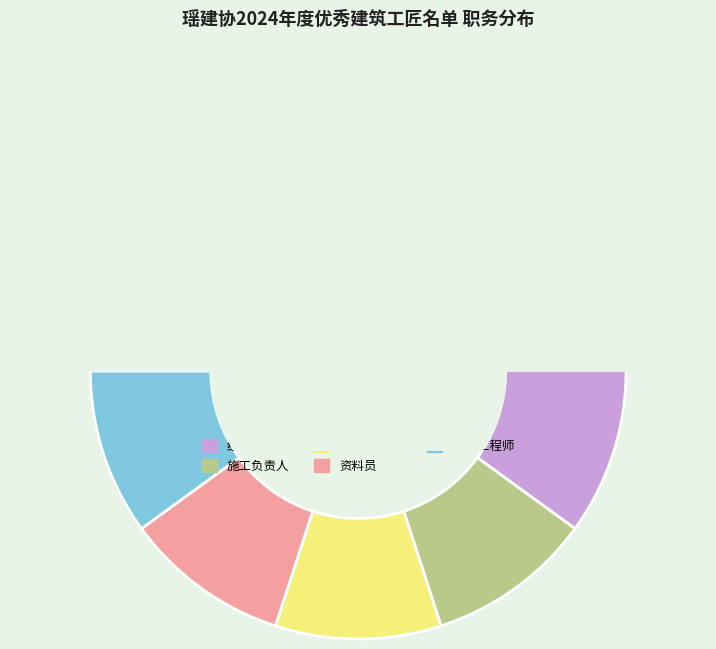

What is the ratio of the value at 电气工程师 to the value at 施工负责人?

1.0